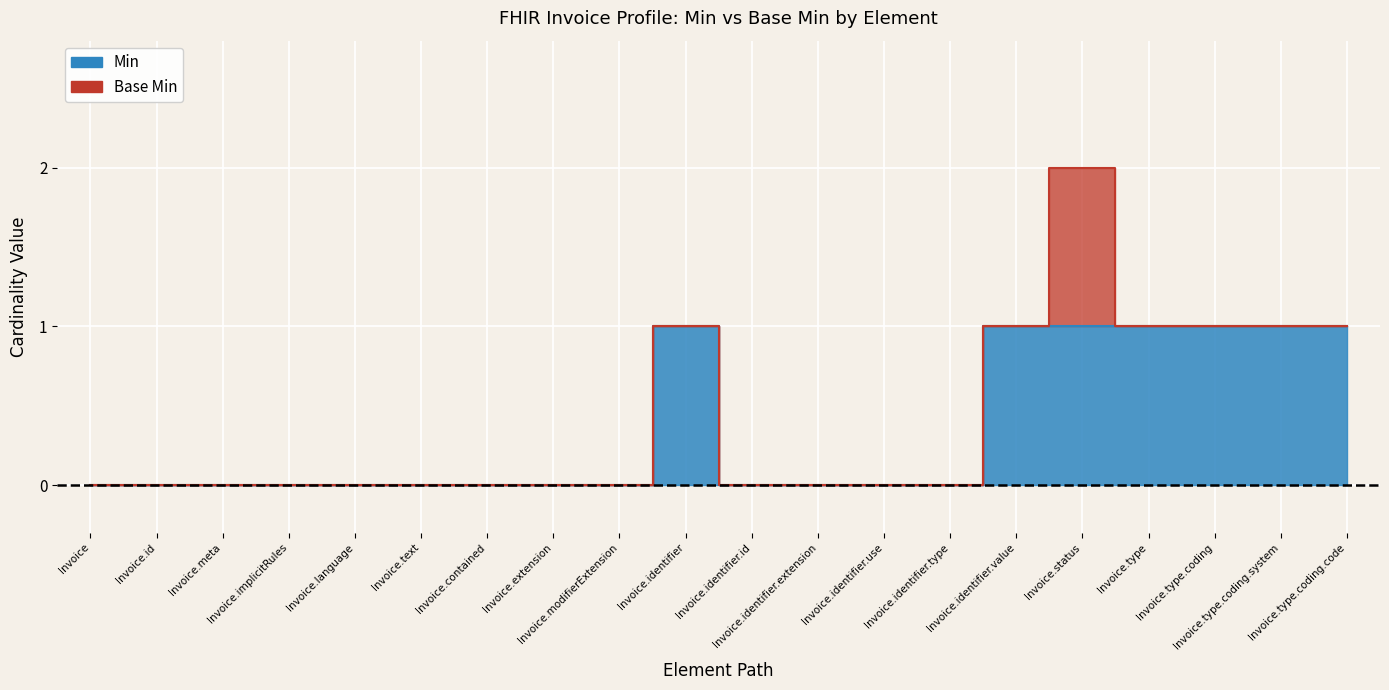

List the labels in order of value, smallest first.

Invoice, Invoice.id, Invoice.meta, Invoice.implicitRules, Invoice.language, Invoice.text, Invoice.contained, Invoice.extension, Invoice.modifierExtension, Invoice.identifier.id, Invoice.identifier.extension, Invoice.identifier.use, Invoice.identifier.type, Invoice.identifier, Invoice.identifier.value, Invoice.status, Invoice.type, Invoice.type.coding, Invoice.type.coding.system, Invoice.type.coding.code